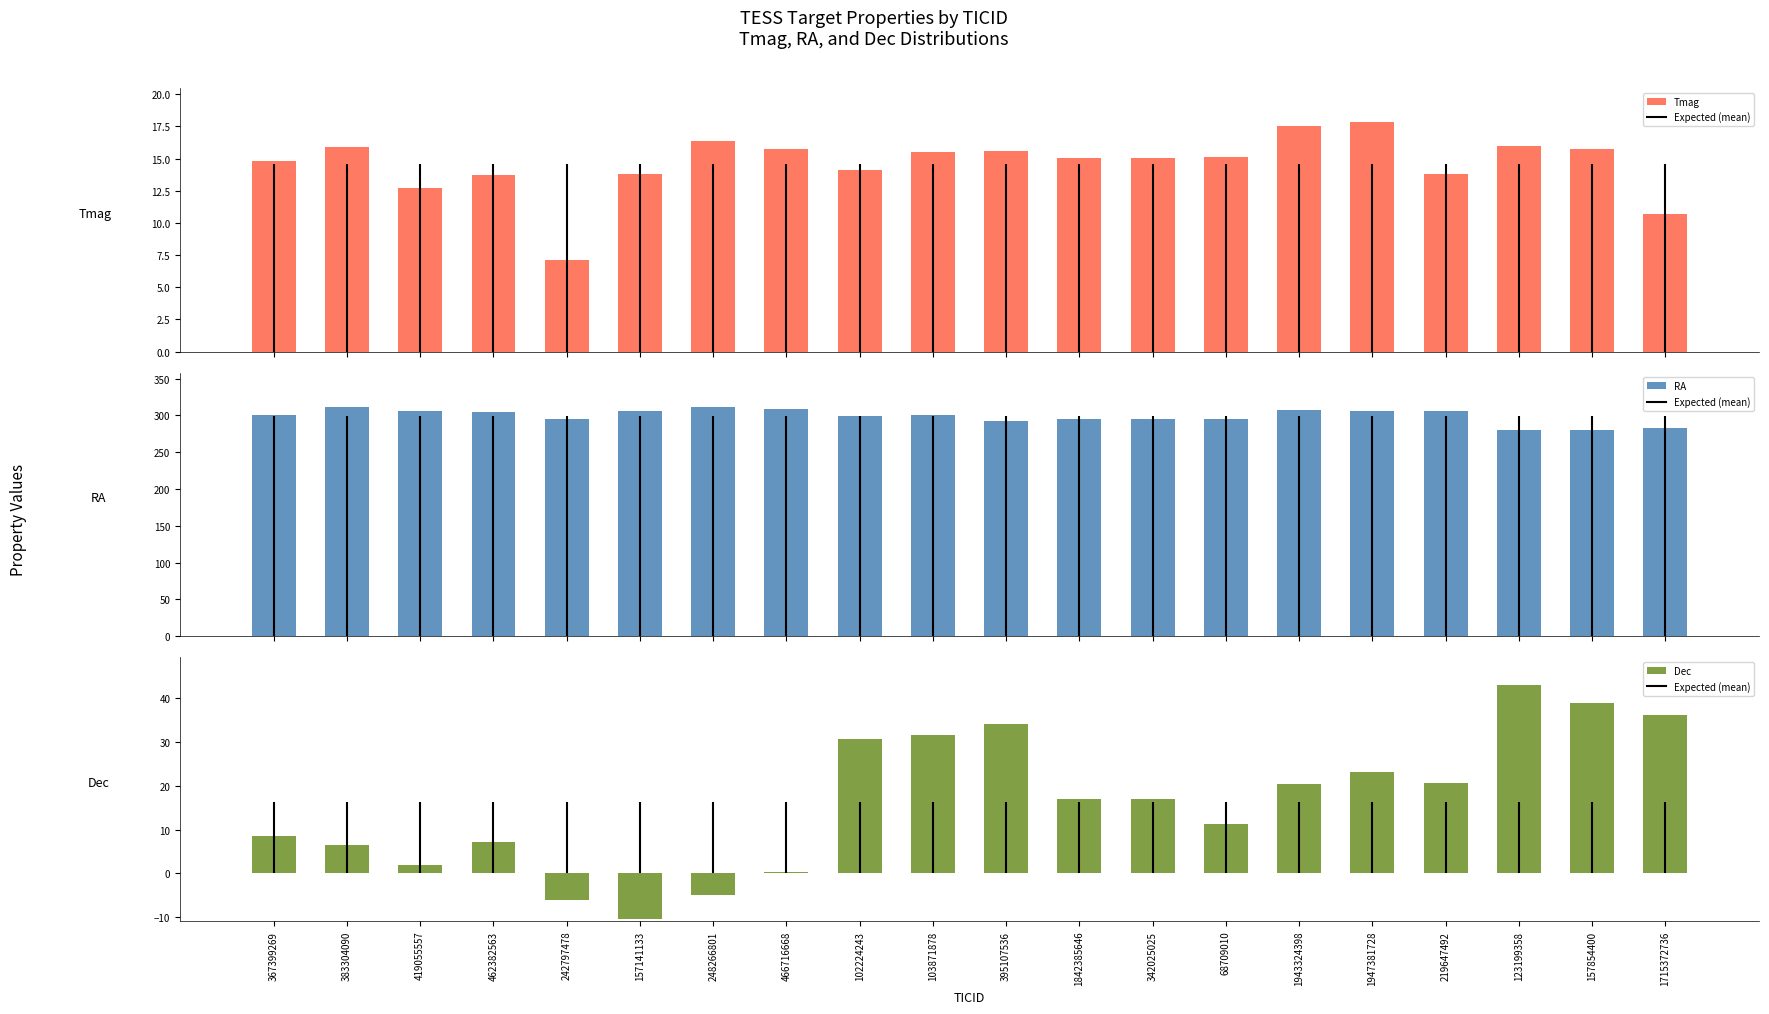

The value of RA at 123199358 is 120.6. True or false?

False